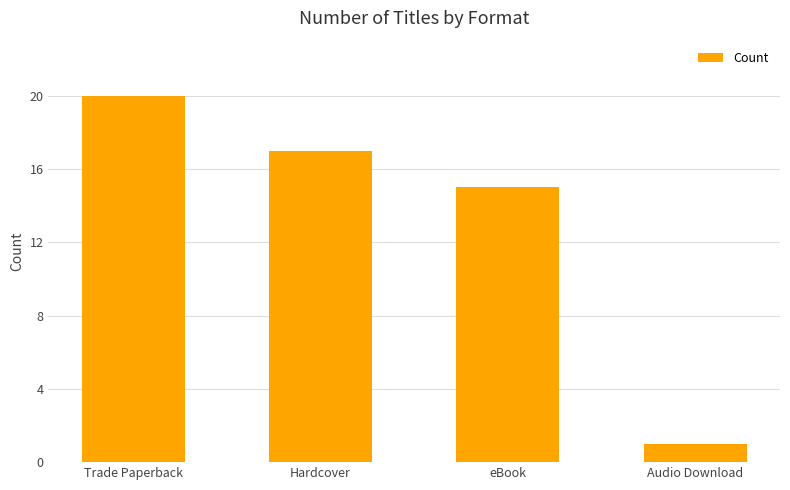

Reading left to right, transcribe all the data shown in this chart.

Trade Paperback=20	Hardcover=17	eBook=15	Audio Download=1